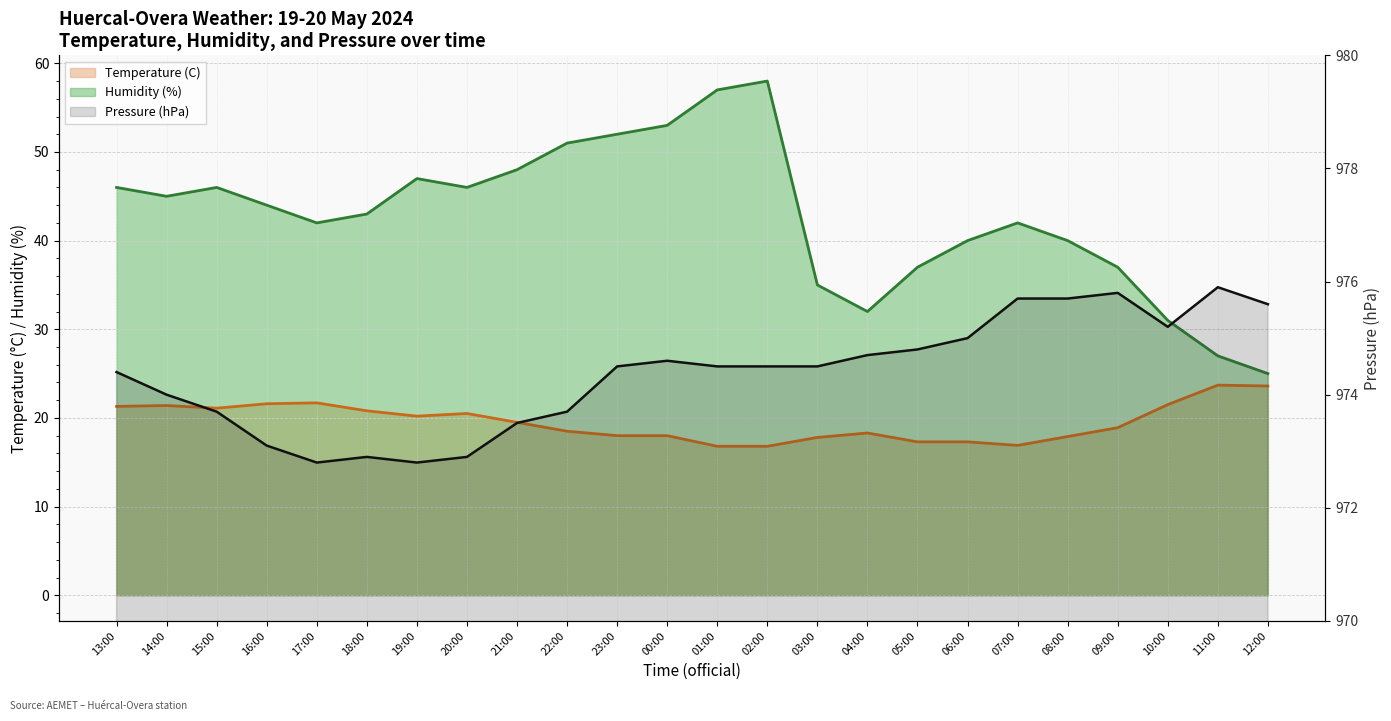

List the series in order of their peak value, lowest first.

Temperature (C), Humidity (%), Pressure (hPa)